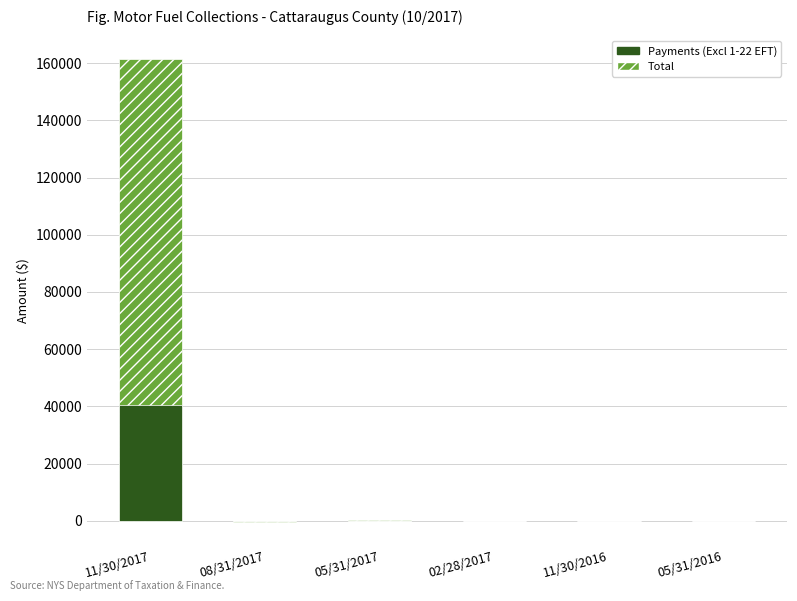

Where is Total (adjusted) nearest to the value 80486?

05/31/2017